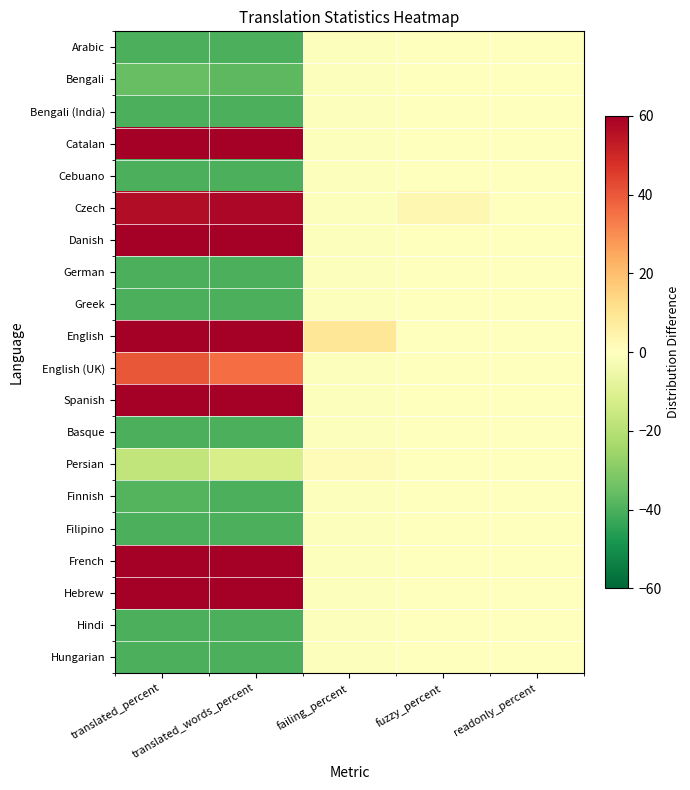

Reading right to left, list all the values displayed in this chart.

Arabic: readonly_percent=0.0	fuzzy_percent=-0.2	failing_percent=-0.6	translated_words_percent=-40.3	translated_percent=-40.3
Bengali: readonly_percent=0.0	fuzzy_percent=-0.2	failing_percent=-0.6	translated_words_percent=-37.3	translated_percent=-35.5
Bengali (India): readonly_percent=0.0	fuzzy_percent=-0.2	failing_percent=-0.6	translated_words_percent=-40.3	translated_percent=-40.3
Catalan: readonly_percent=0.0	fuzzy_percent=-0.2	failing_percent=-0.6	translated_words_percent=59.7	translated_percent=59.7
Cebuano: readonly_percent=0.0	fuzzy_percent=-0.2	failing_percent=-0.6	translated_words_percent=-40.3	translated_percent=-40.3
Czech: readonly_percent=0.0	fuzzy_percent=3.0	failing_percent=-0.6	translated_words_percent=57.9	translated_percent=56.4
Danish: readonly_percent=0.0	fuzzy_percent=-0.2	failing_percent=-0.6	translated_words_percent=59.7	translated_percent=59.7
German: readonly_percent=0.0	fuzzy_percent=-0.2	failing_percent=-0.6	translated_words_percent=-40.3	translated_percent=-40.3
Greek: readonly_percent=0.0	fuzzy_percent=-0.2	failing_percent=-0.6	translated_words_percent=-40.3	translated_percent=-40.3
English: readonly_percent=0.0	fuzzy_percent=-0.2	failing_percent=9.0	translated_words_percent=59.7	translated_percent=59.7
English (UK): readonly_percent=0.0	fuzzy_percent=-0.2	failing_percent=-0.6	translated_words_percent=35.7	translated_percent=40.3
Spanish: readonly_percent=0.0	fuzzy_percent=-0.2	failing_percent=-0.6	translated_words_percent=59.7	translated_percent=59.7
Basque: readonly_percent=0.0	fuzzy_percent=-0.2	failing_percent=-0.6	translated_words_percent=-40.3	translated_percent=-40.3
Persian: readonly_percent=0.0	fuzzy_percent=-0.2	failing_percent=1.0	translated_words_percent=-12.5	translated_percent=-17.8
Finnish: readonly_percent=0.0	fuzzy_percent=-0.2	failing_percent=-0.6	translated_words_percent=-39.9	translated_percent=-38.7
Filipino: readonly_percent=0.0	fuzzy_percent=-0.2	failing_percent=-0.6	translated_words_percent=-40.3	translated_percent=-40.3
French: readonly_percent=0.0	fuzzy_percent=-0.2	failing_percent=-0.6	translated_words_percent=59.7	translated_percent=59.7
Hebrew: readonly_percent=0.0	fuzzy_percent=-0.2	failing_percent=-0.6	translated_words_percent=59.7	translated_percent=59.7
Hindi: readonly_percent=0.0	fuzzy_percent=-0.2	failing_percent=-0.6	translated_words_percent=-40.3	translated_percent=-40.3
Hungarian: readonly_percent=0.0	fuzzy_percent=-0.2	failing_percent=-0.6	translated_words_percent=-40.3	translated_percent=-40.3